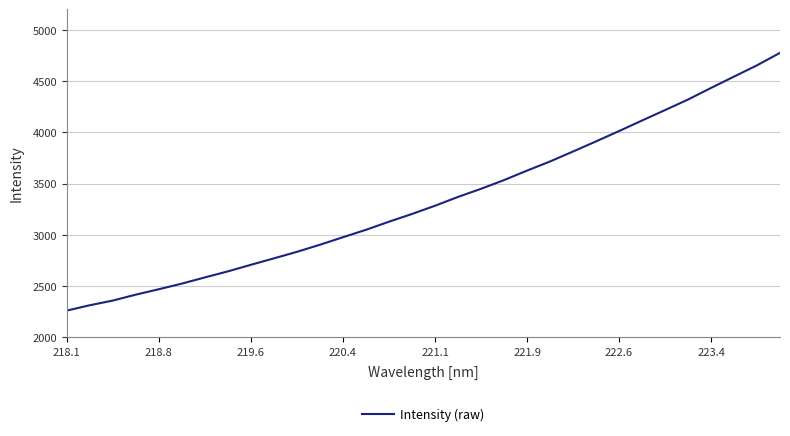

What is the greatest value displayed?

4775.5